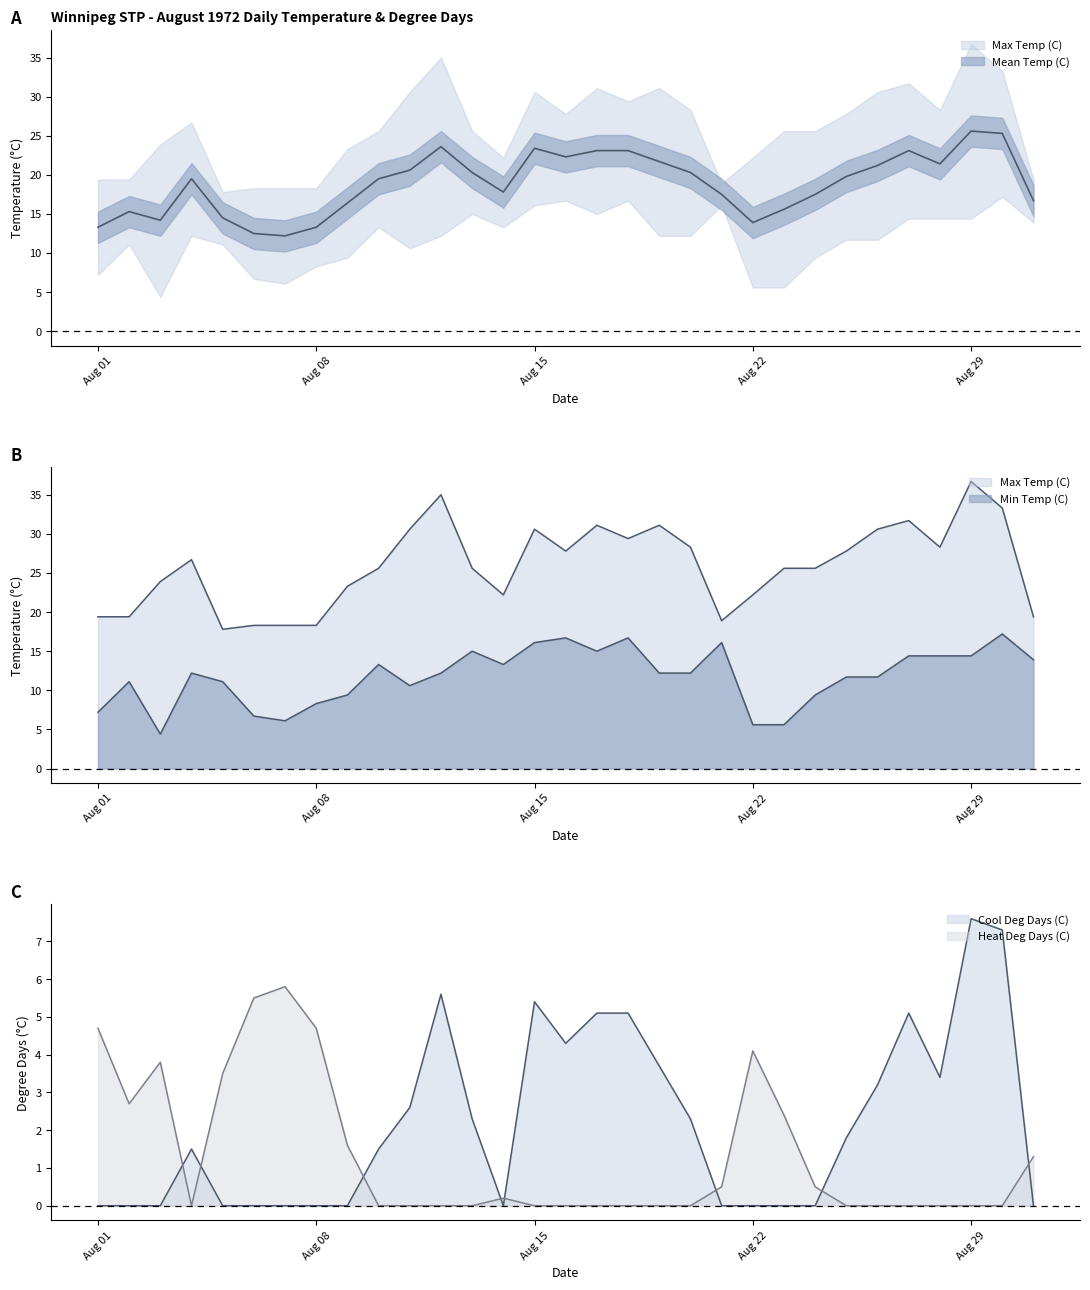

What is the value of the Max Temp (C) point at the 24th from the left?

25.6